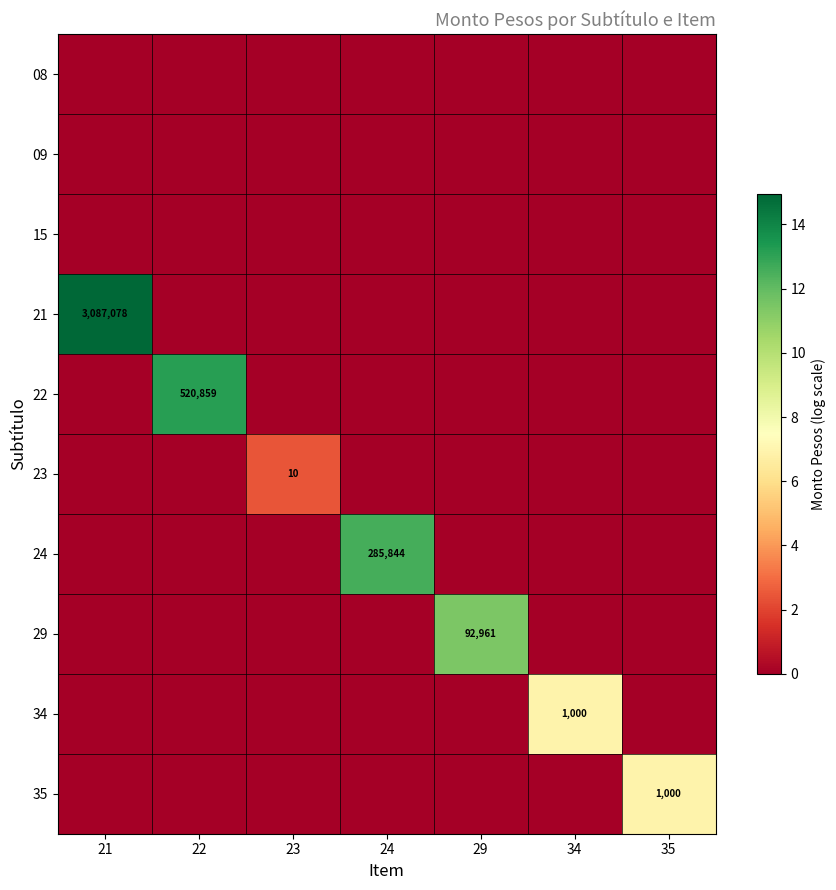

Which series has the largest total across all categories?

21